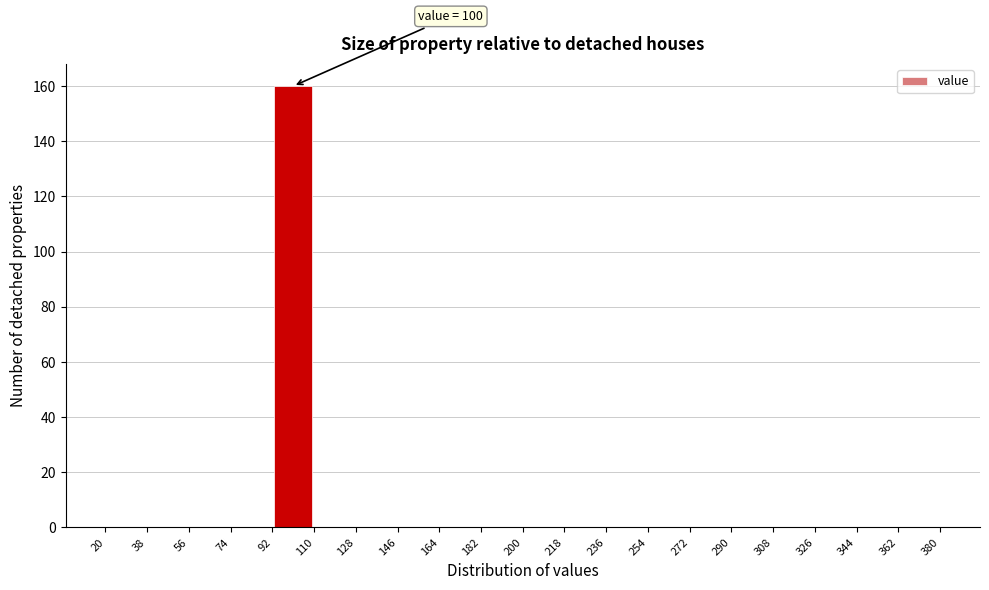

Which range on the x-axis has the tallest bar?

92 to 110